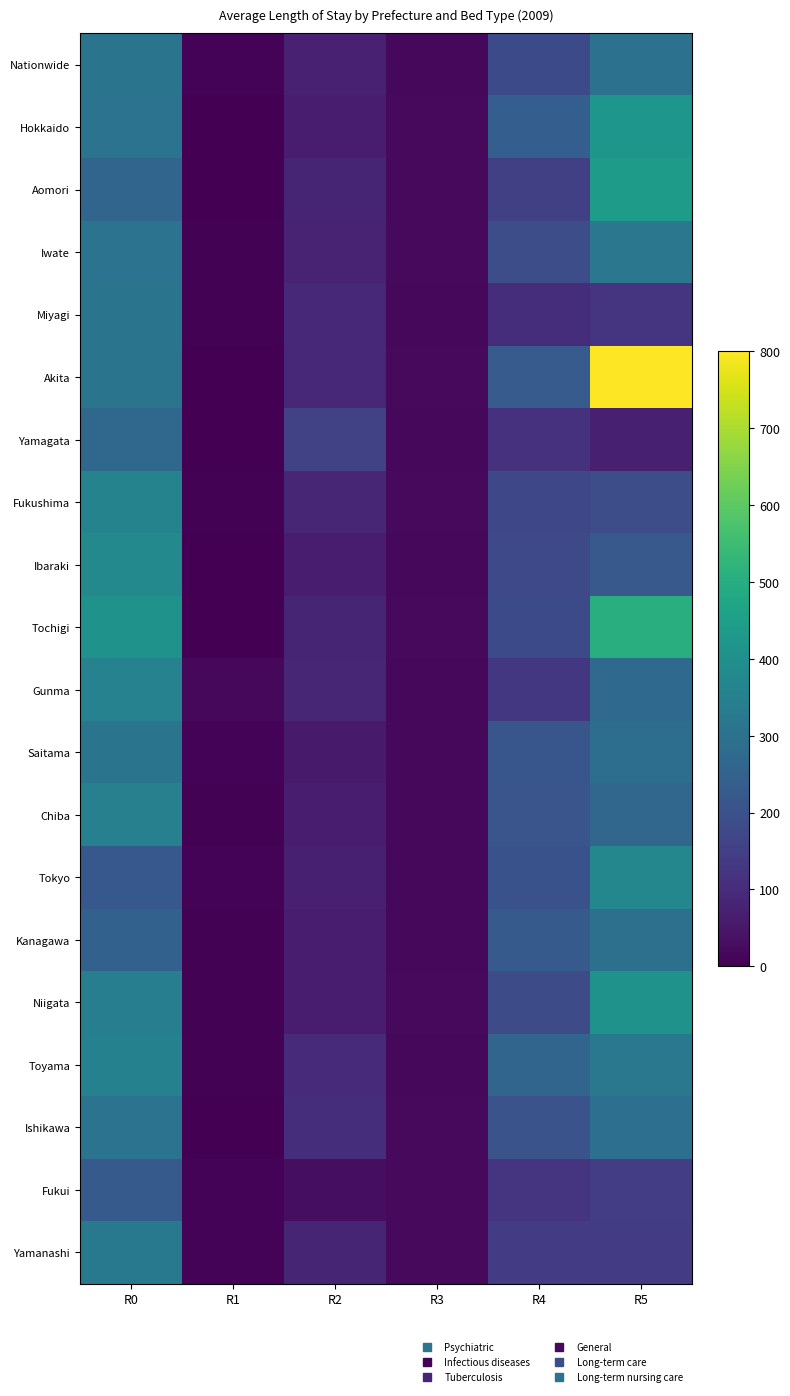

Which category has the lowest value across all series?

R1